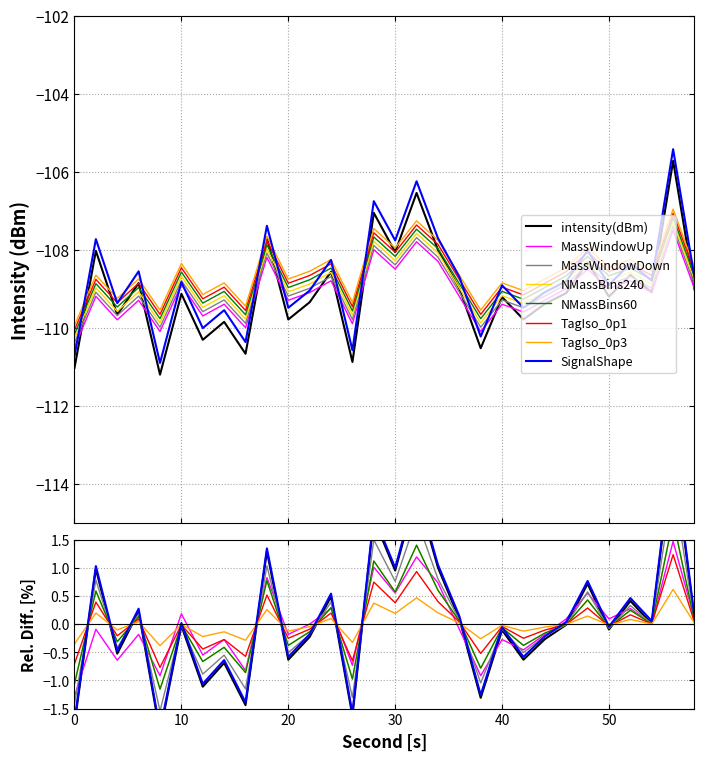

Is it true that intensity(dBm) equals -111.0 at 0?

True